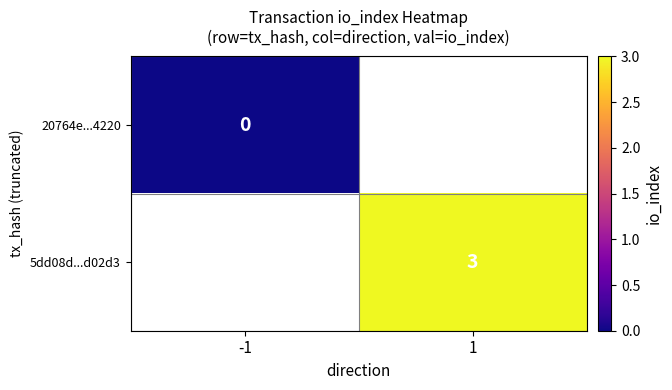

The 5dd08d...d02d3 series shows 3 at 1. True or false?

True